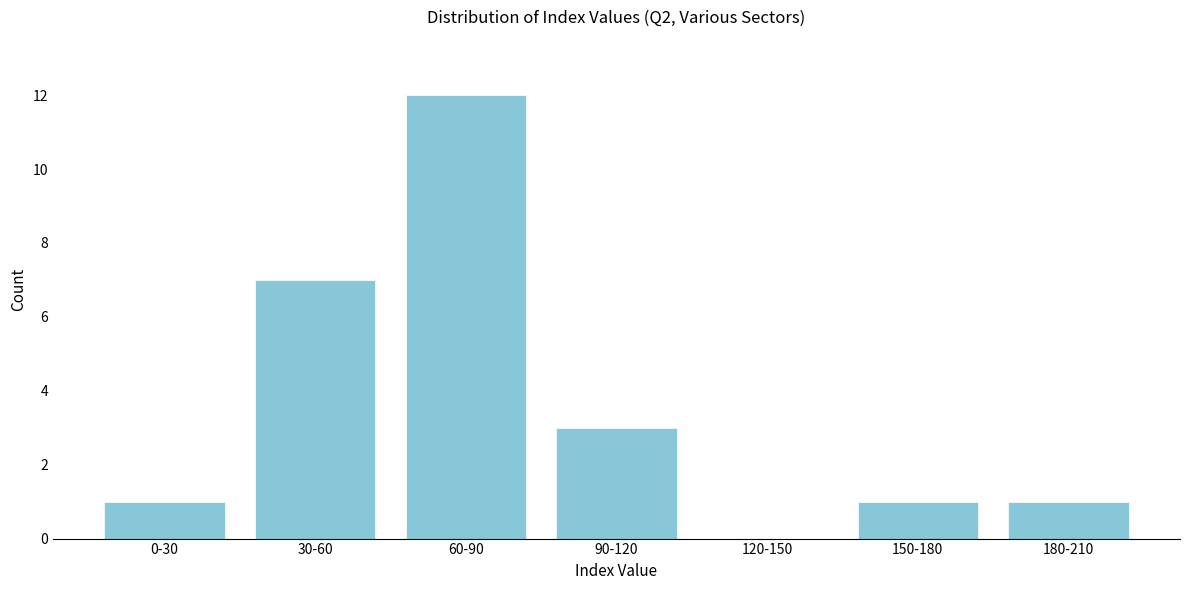

Reading left to right, transcribe all the data shown in this chart.

0-30=1	30-60=7	60-90=12	90-120=3	120-150=0	150-180=1	180-210=1